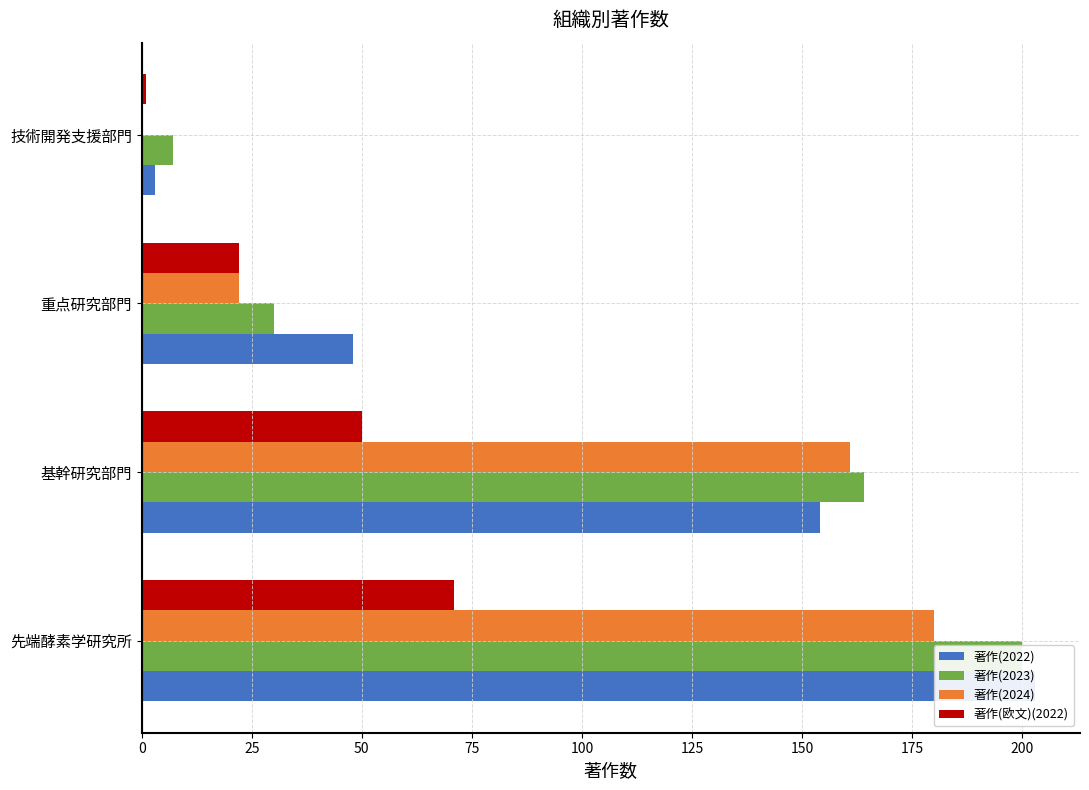

Rank the series by their maximum value, from highest to lowest.

著作(2022), 著作(2023), 著作(2024), 著作(欧文)(2022)